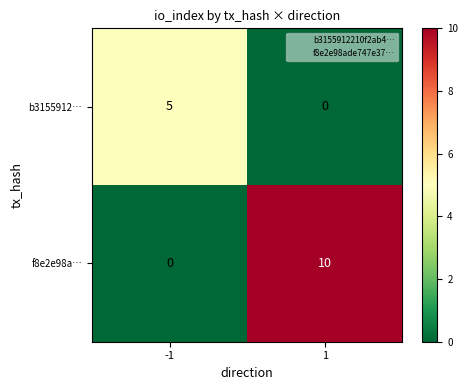

At -1, list the series in order from smallest to largest.

f8e2e98a…, b3155912…